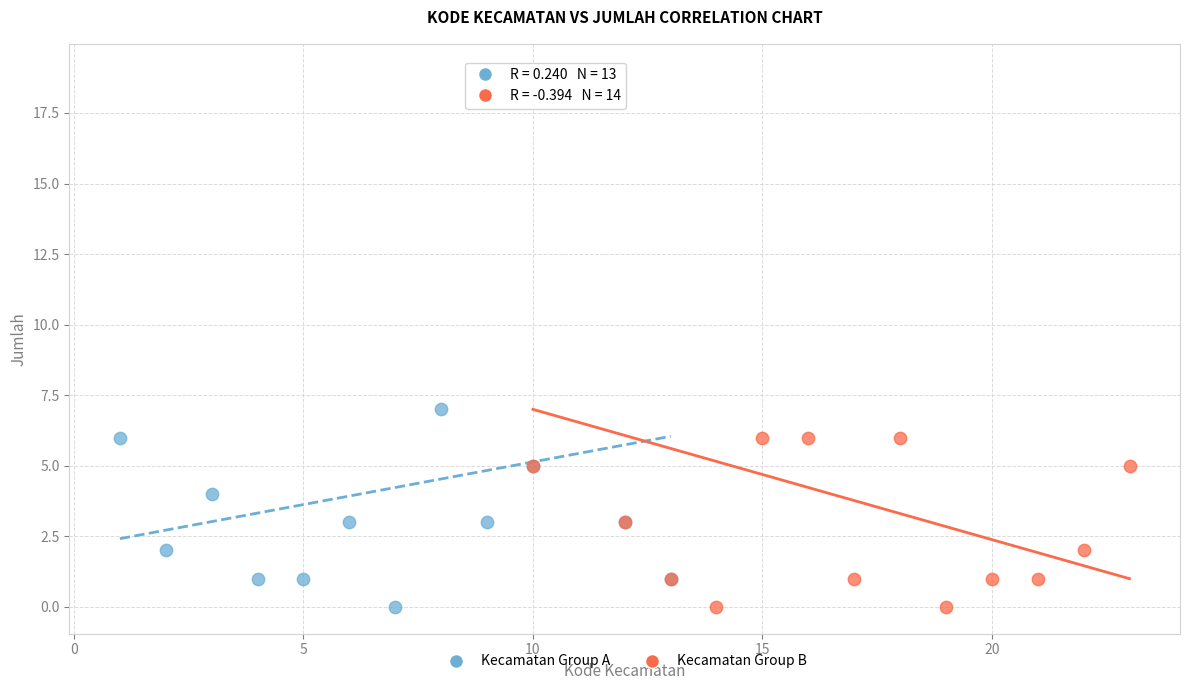

What are all the series names shown in the legend?

Kecamatan Group A, Kecamatan Group B